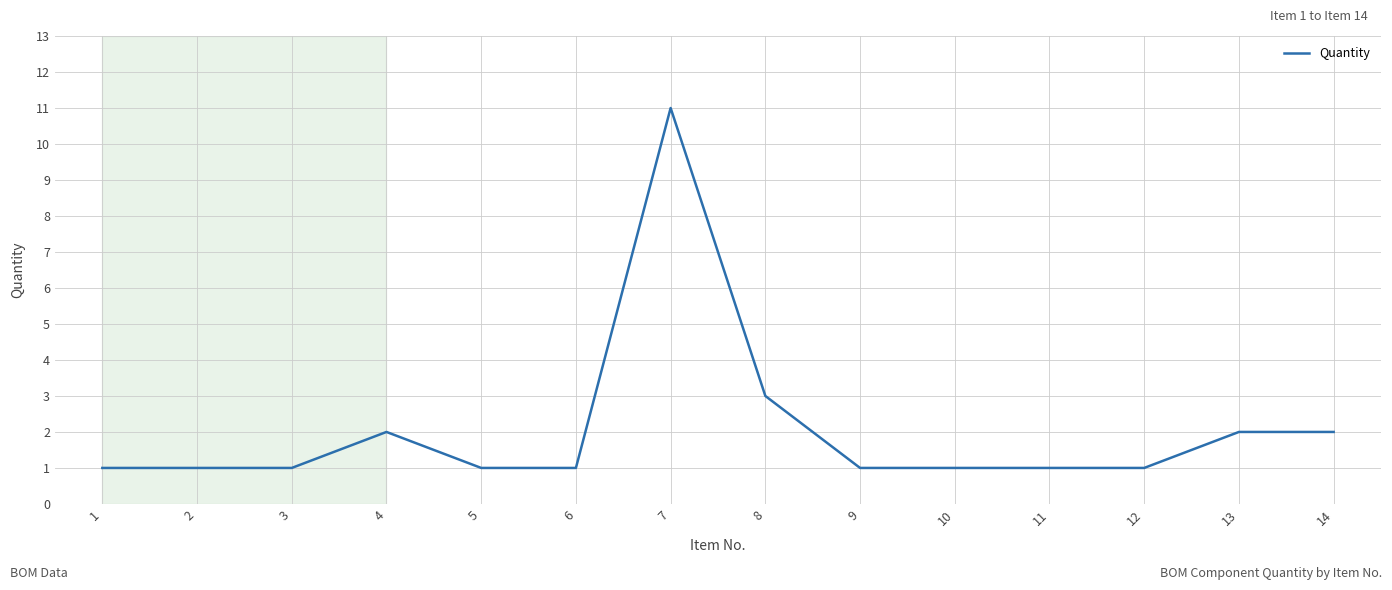

Between 14 and 12, which is larger?

14